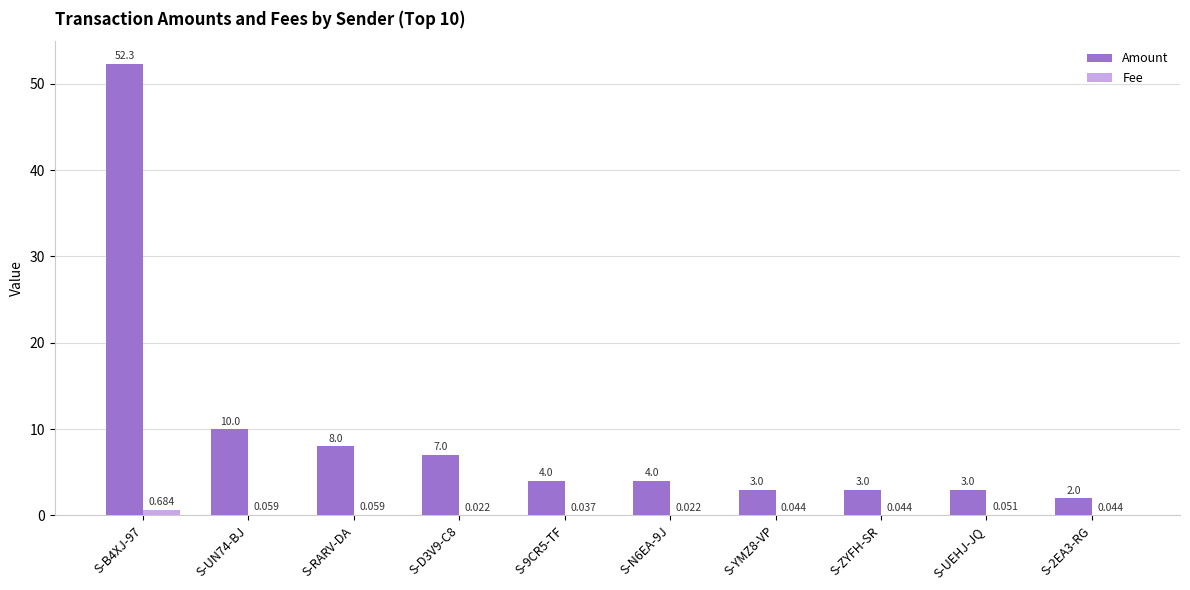

Which category has the highest value in the Amount series?

S-B4XJ-97